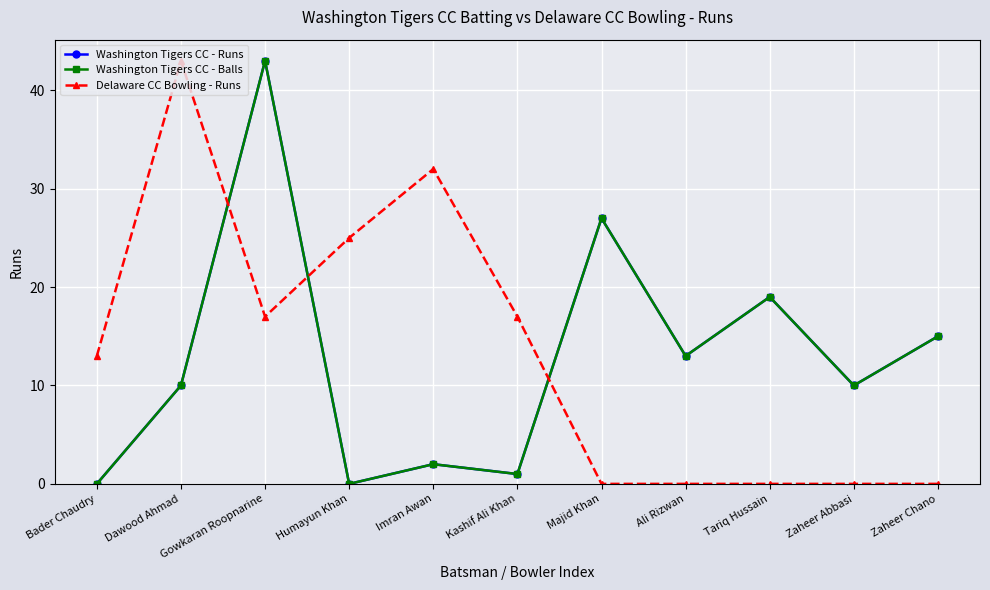

Rank the categories by Delaware CC Bowling - Runs value from lowest to highest.

Majid Khan, Ali Rizwan, Tariq Hussain, Zaheer Abbasi, Zaheer Chano, Bader Chaudry, Gowkaran Roopnarine, Kashif Ali Khan, Humayun Khan, Imran Awan, Dawood Ahmad